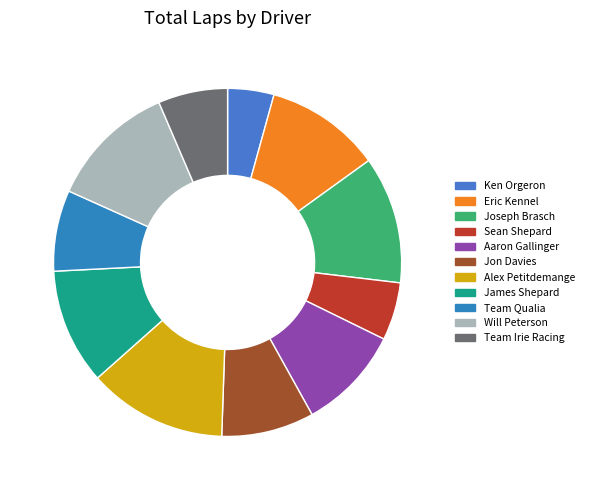

Combined, what portion of the pie is Jon Davies and Team Irie Racing?

15.1%